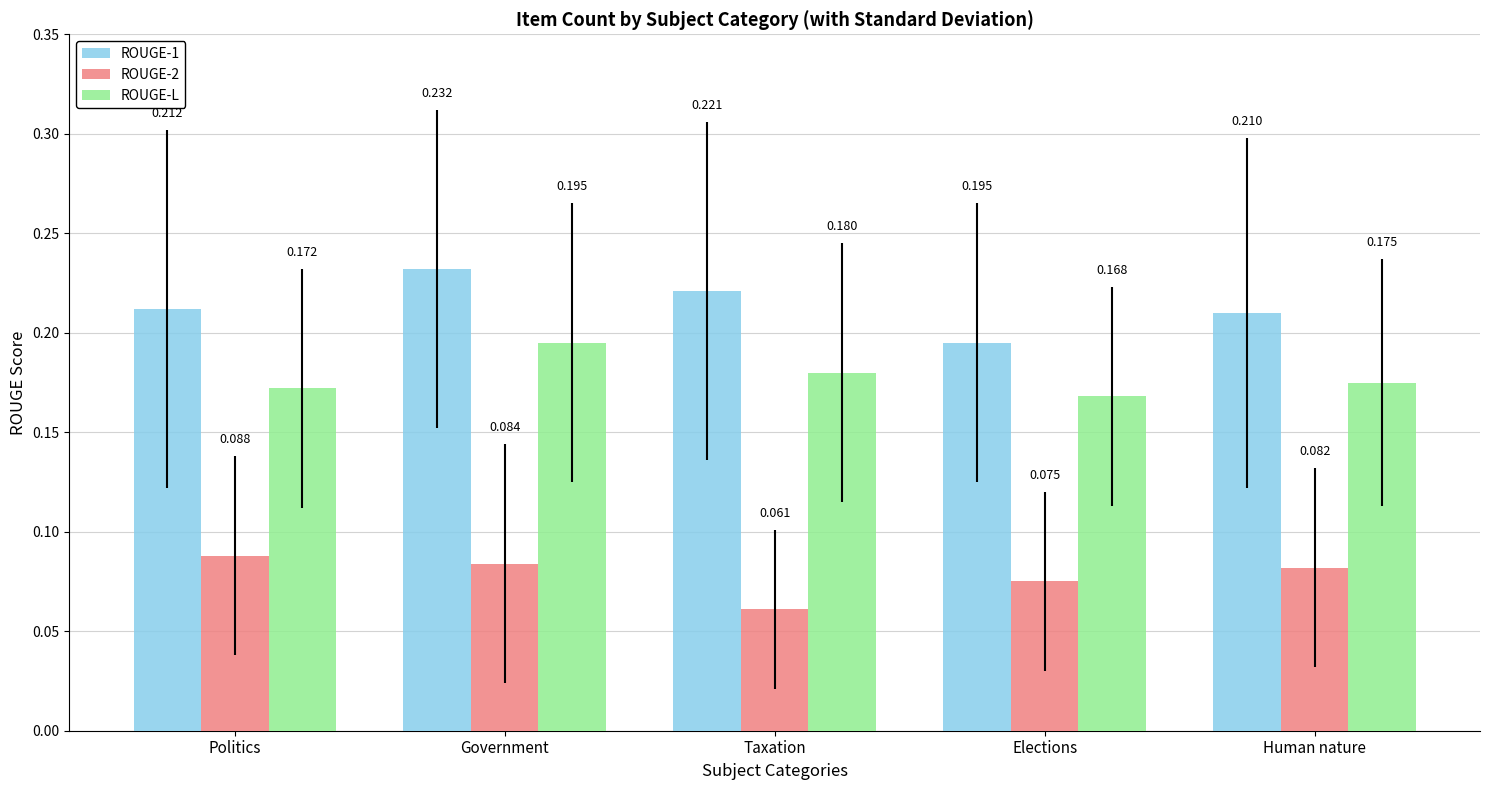

Where is ROUGE-L nearest to the value 0?

Elections